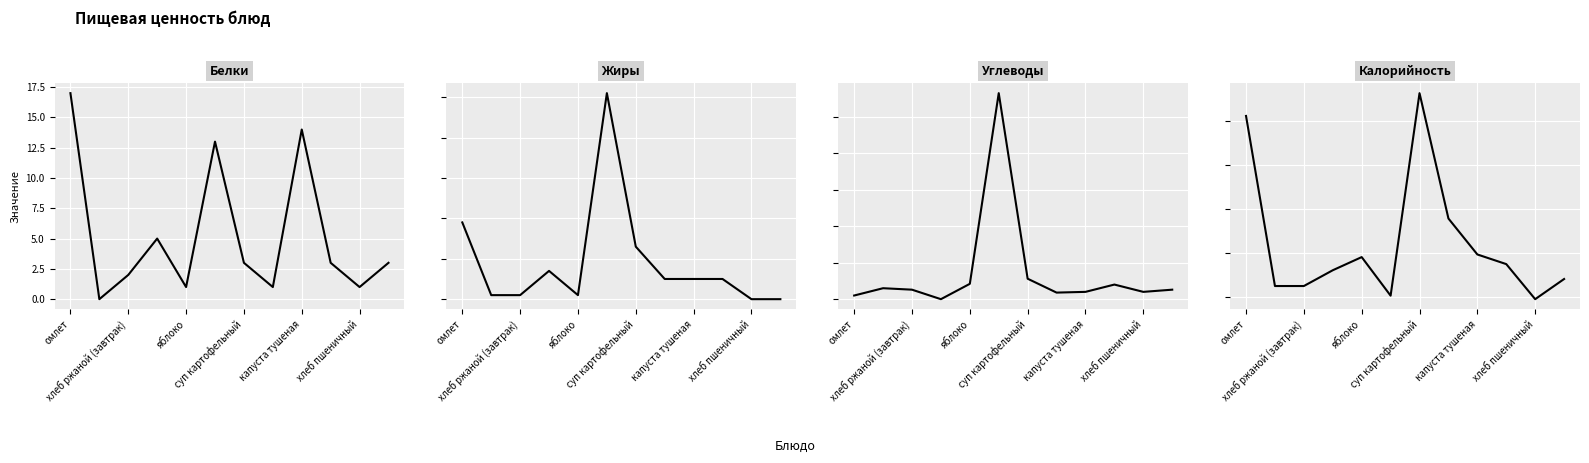

What is the total value across all series at 11?

86